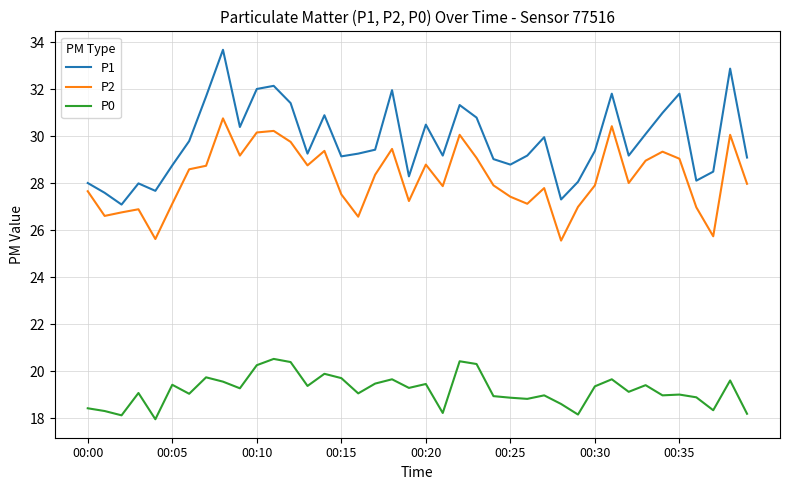

True or false: P2 and P0 intersect in this chart.

False